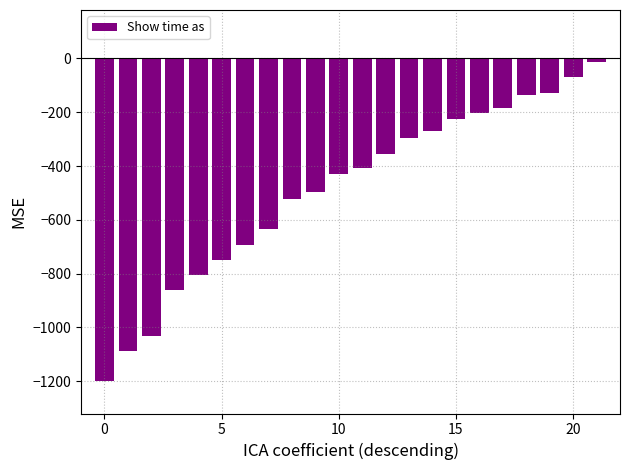

Does the chart contain any negative values?

Yes